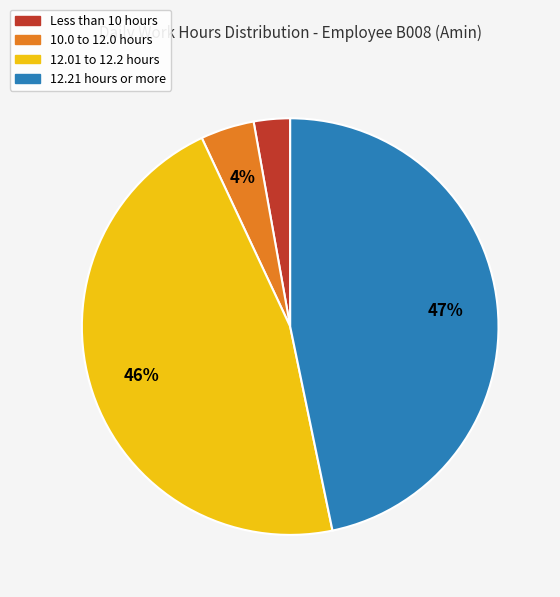

To the nearest percent, what is the average slice percentage?

25%